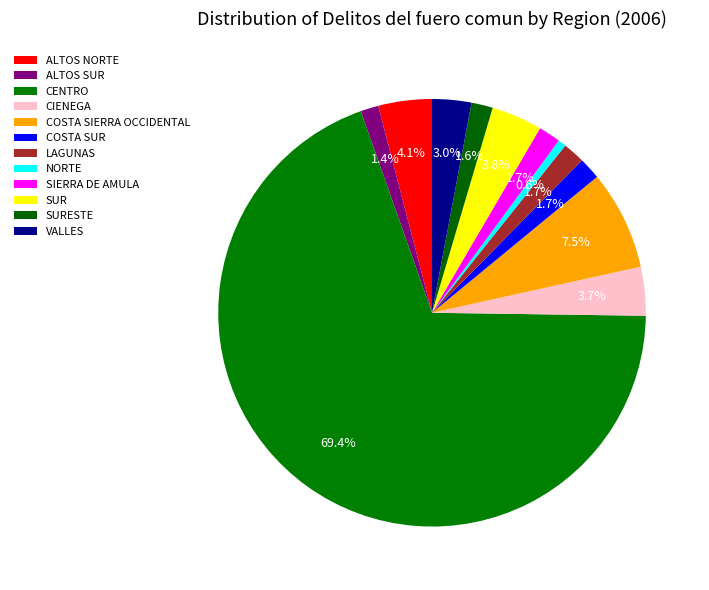

To the nearest percent, what percentage of the pie is CENTRO?

69%